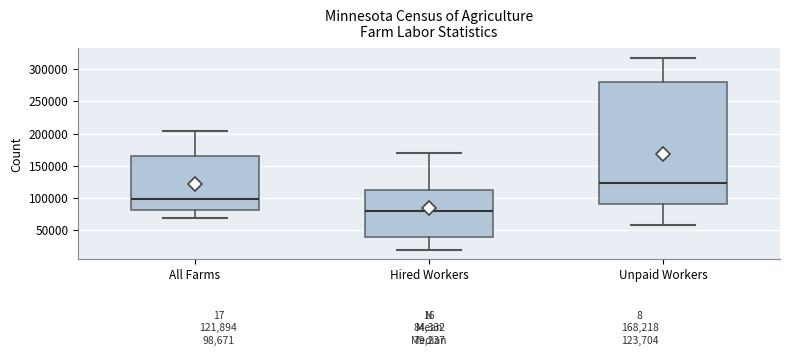

Which box's median line is the lowest?

Hired Workers